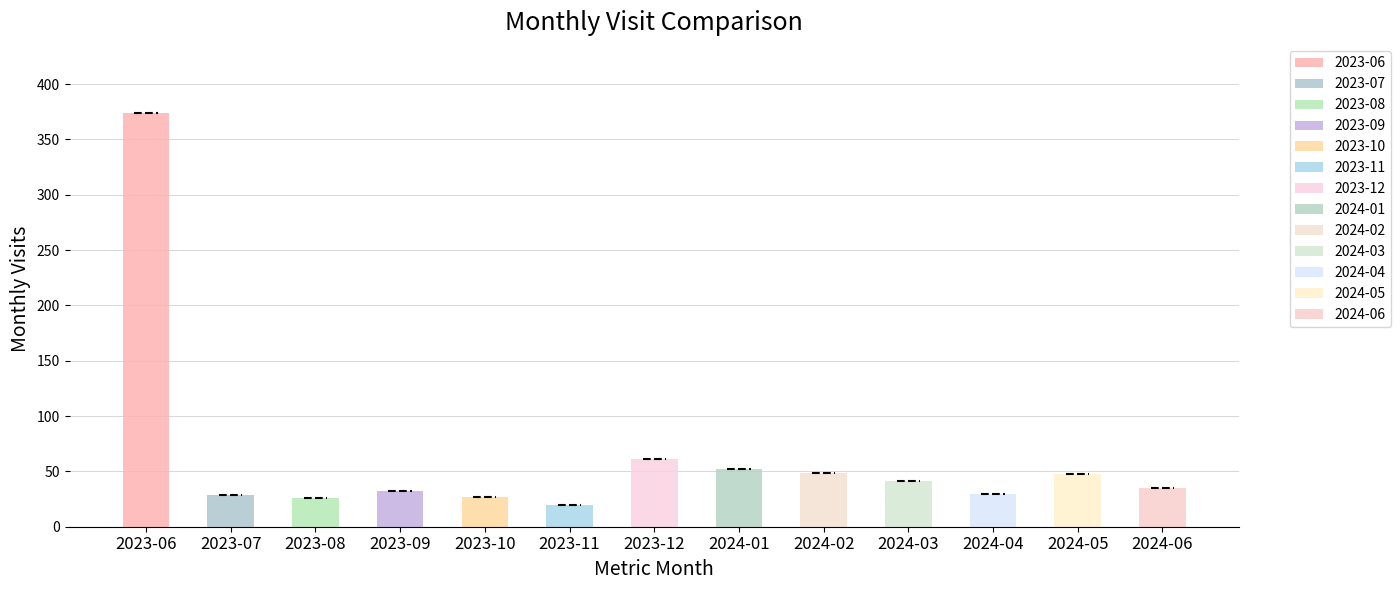

What is the value of the 8th bar from the left?

52